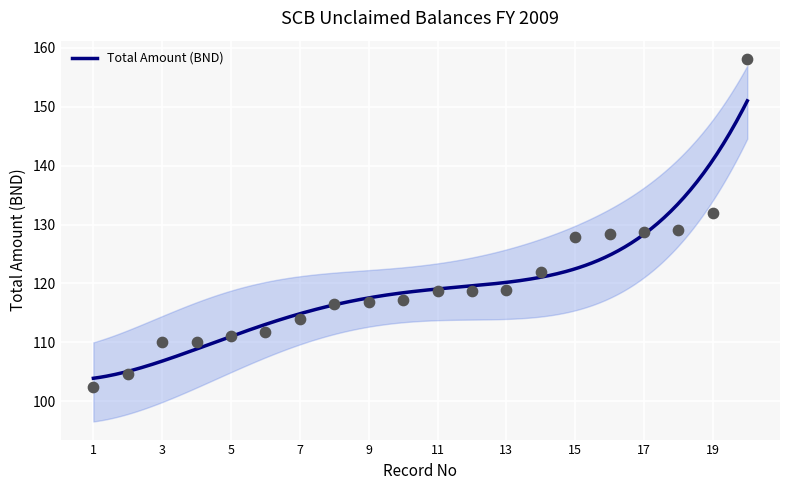

What is the change in value from 2 to 17?

+24.3